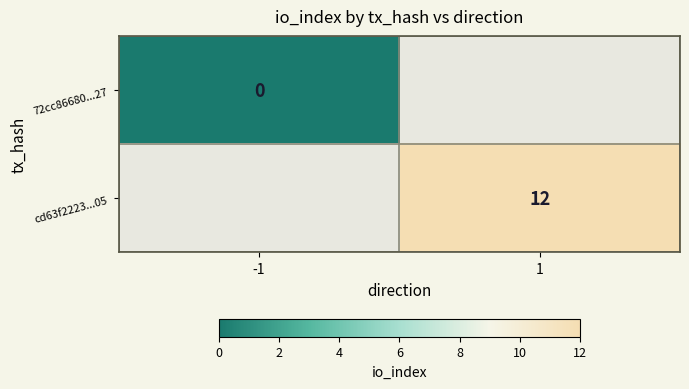

The value of cd63f2223...05 at 1 is 4. True or false?

False